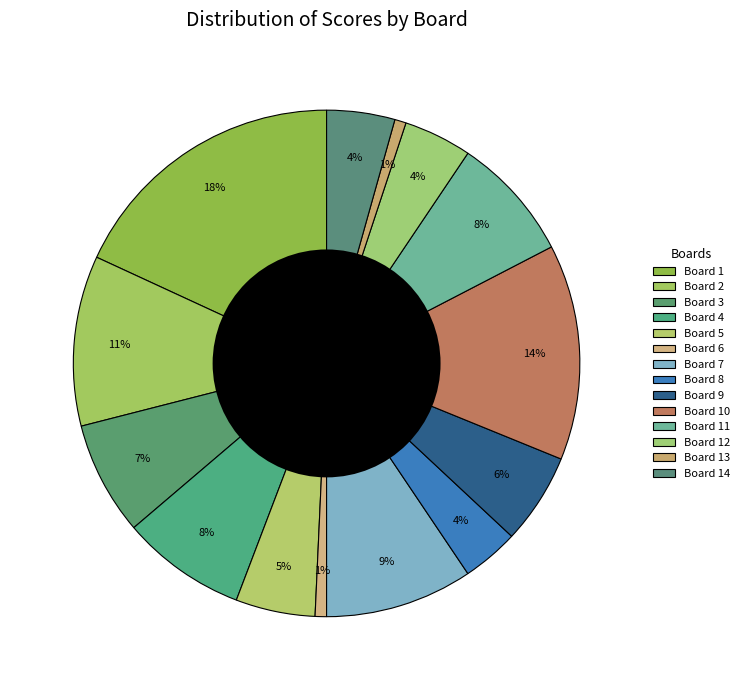

Count the number of slices in the pie.

14